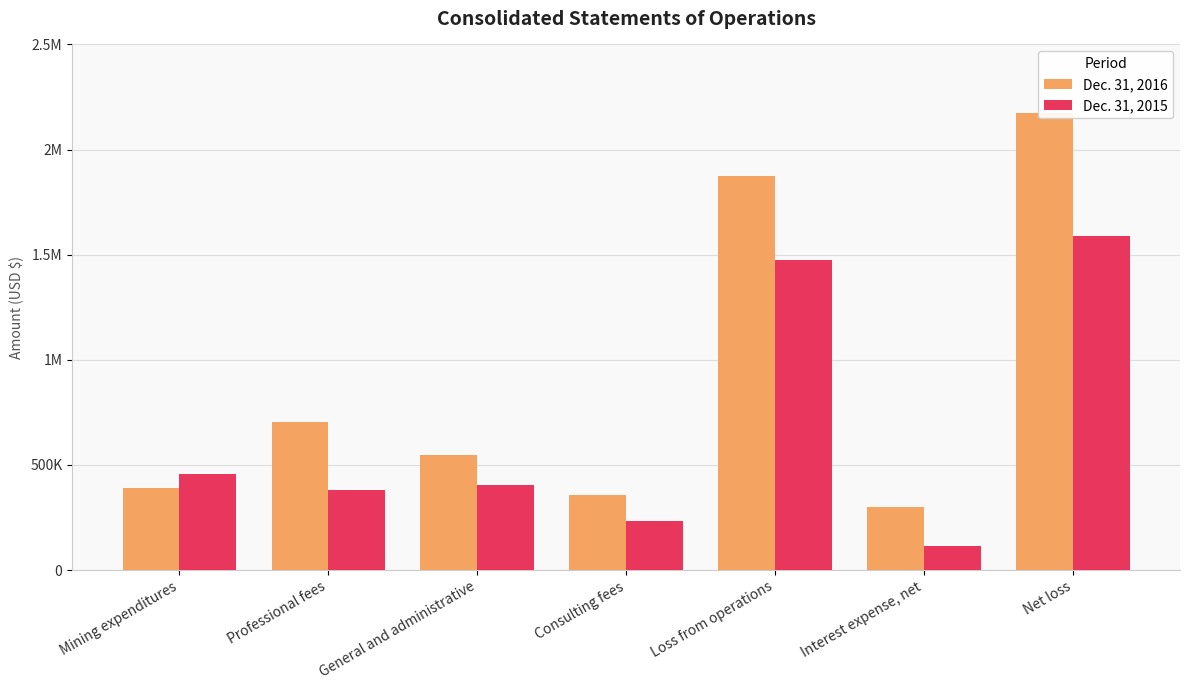

What is the maximum value for Dec. 31, 2015?

1587959